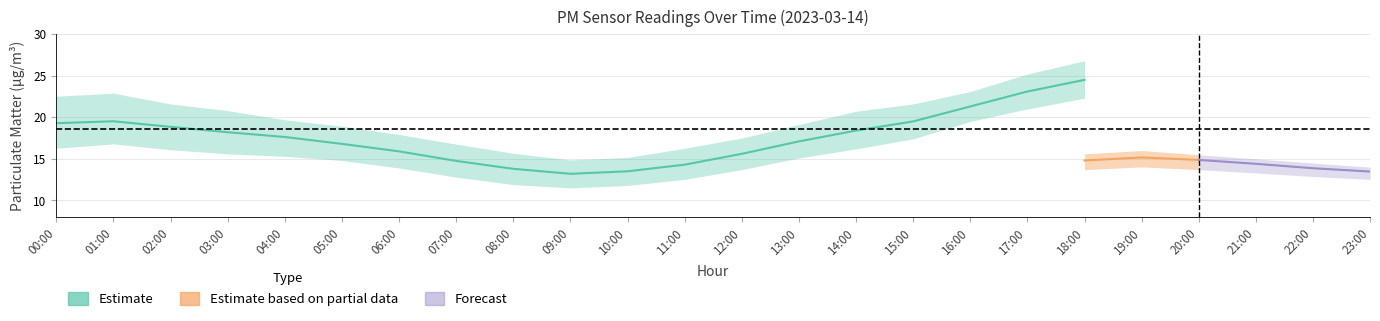

At which label is P1_upper closest to 21?

03:00